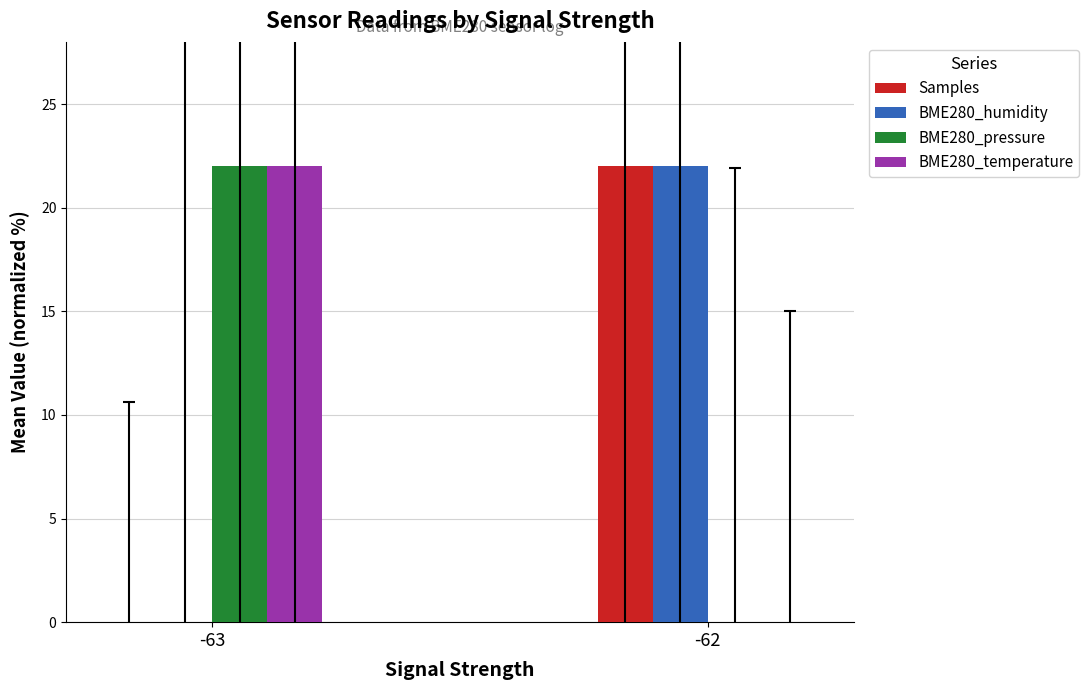

Count the number of data series in this chart.

4